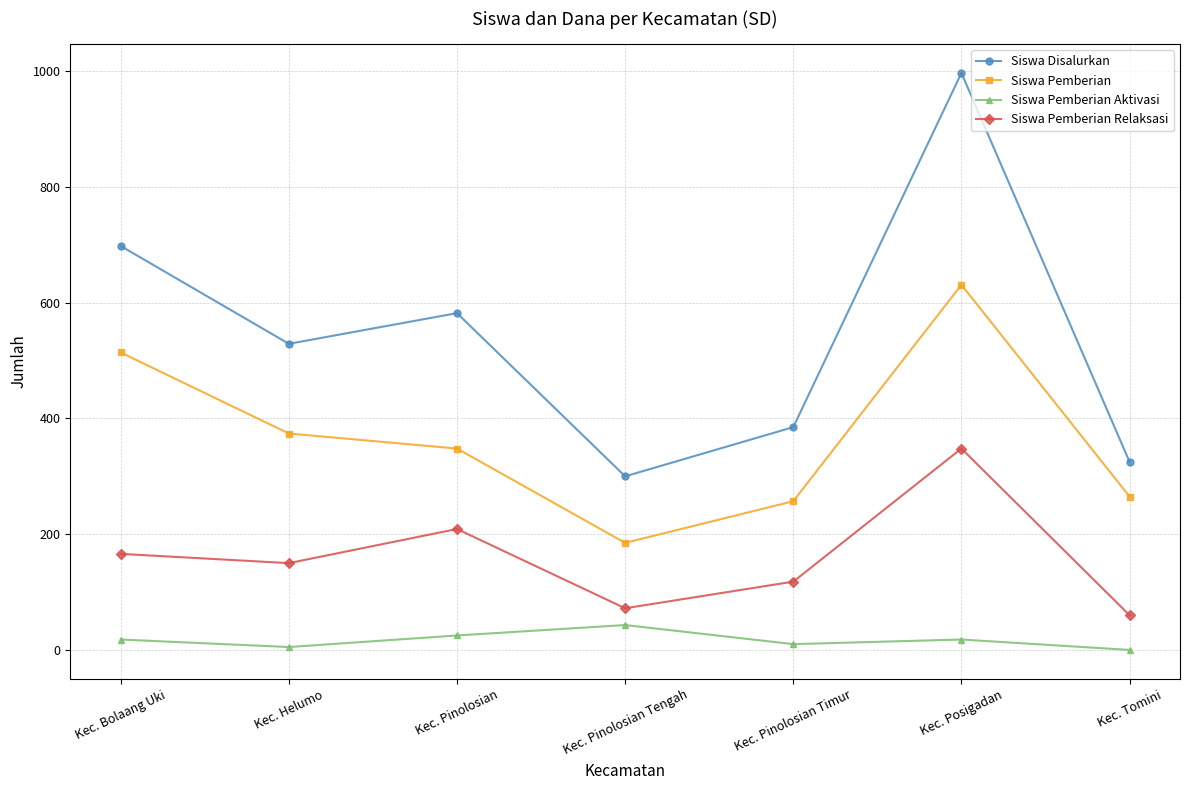

What is the label of the 4th point from the right?

Kec. Pinolosian Tengah